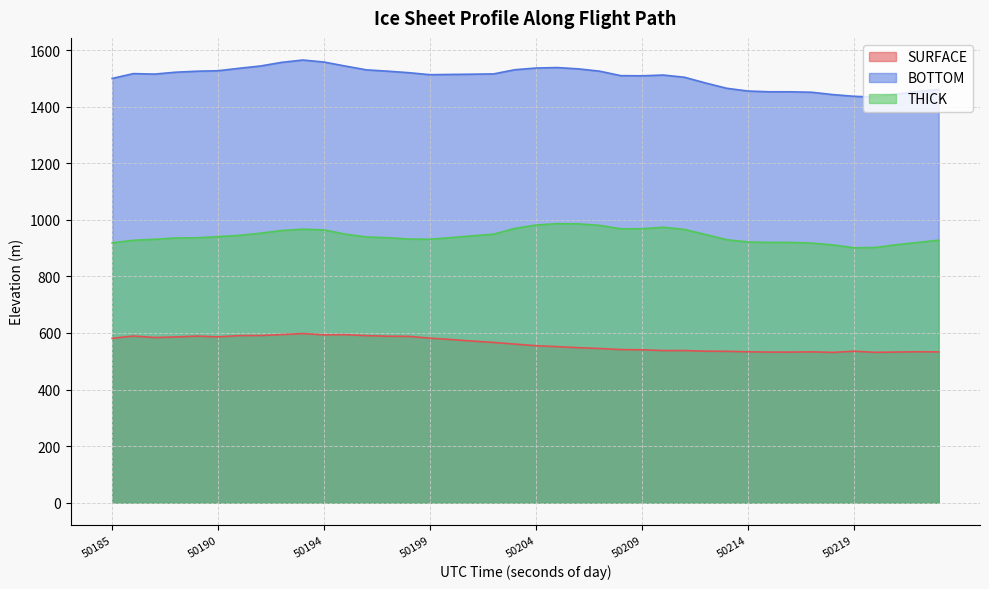

Which series has the largest range (max minus min)?

BOTTOM